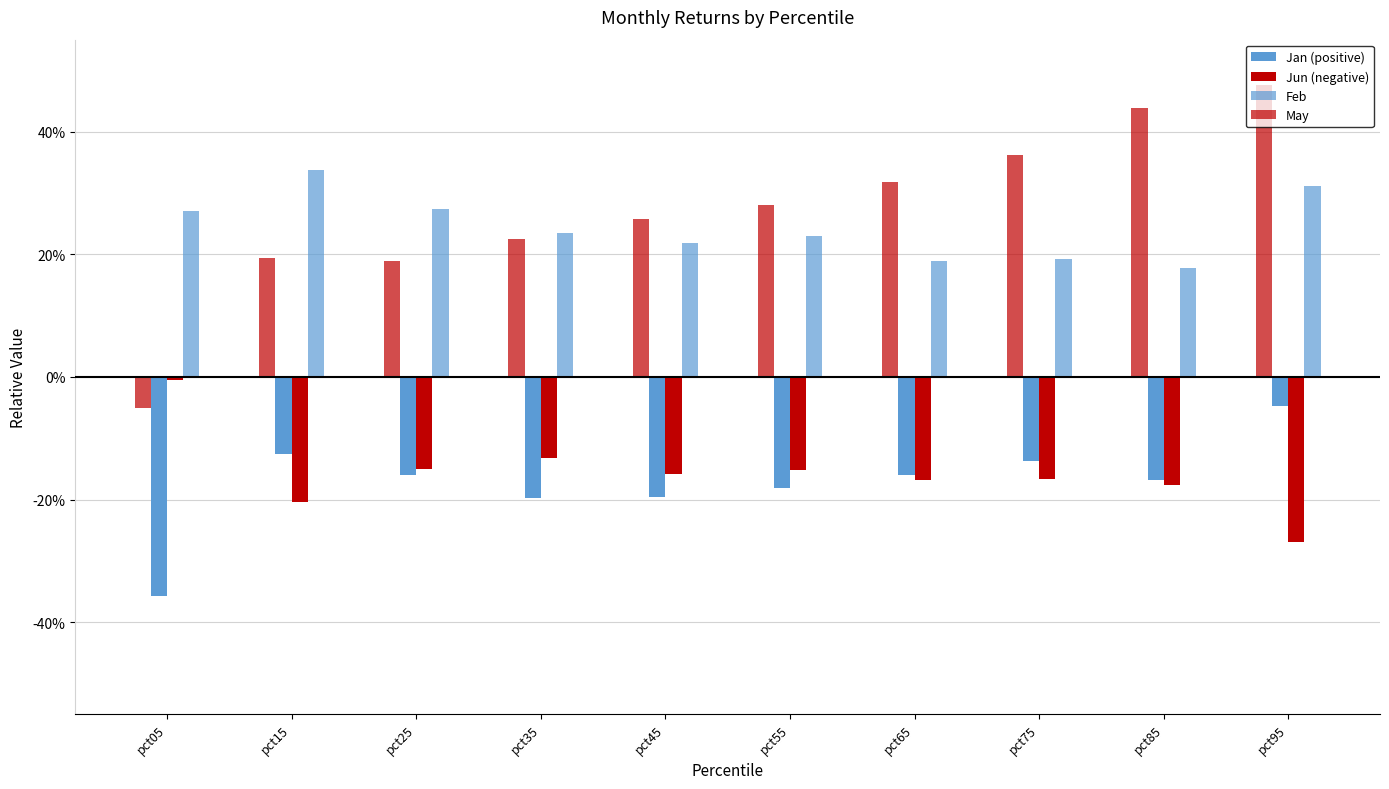

What is the minimum value for May?

-0.1